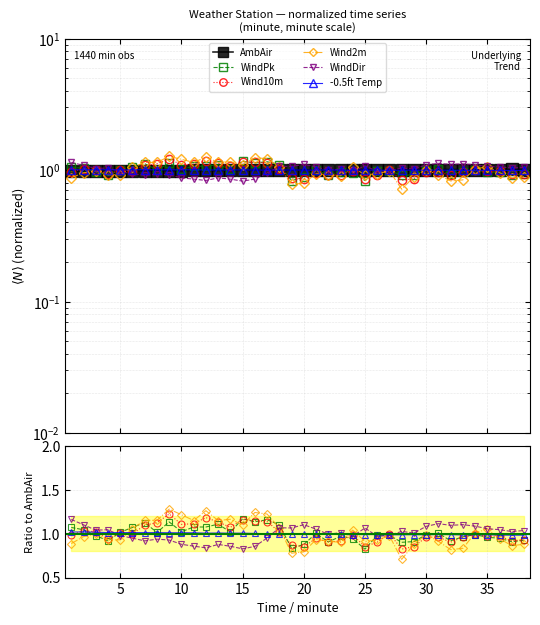

The value of WindDir at 20 is 1.7. True or false?

False